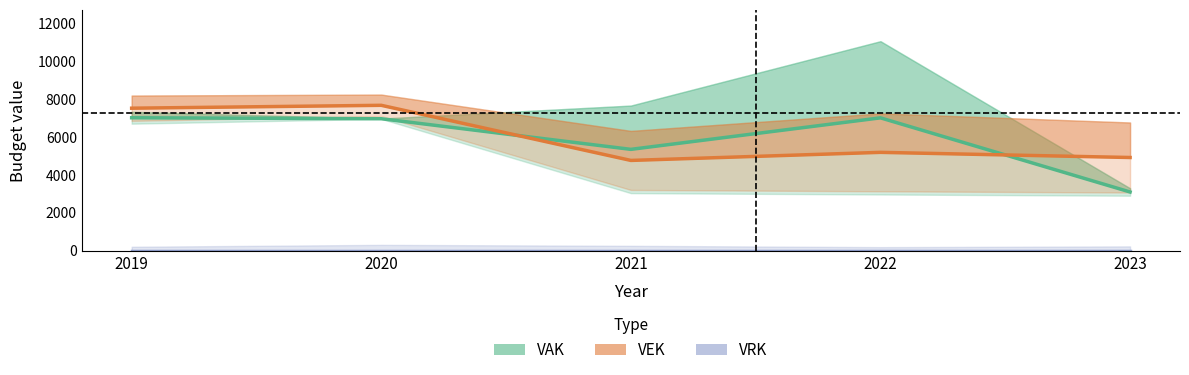

Is this an area chart (filled region under the line)?

No